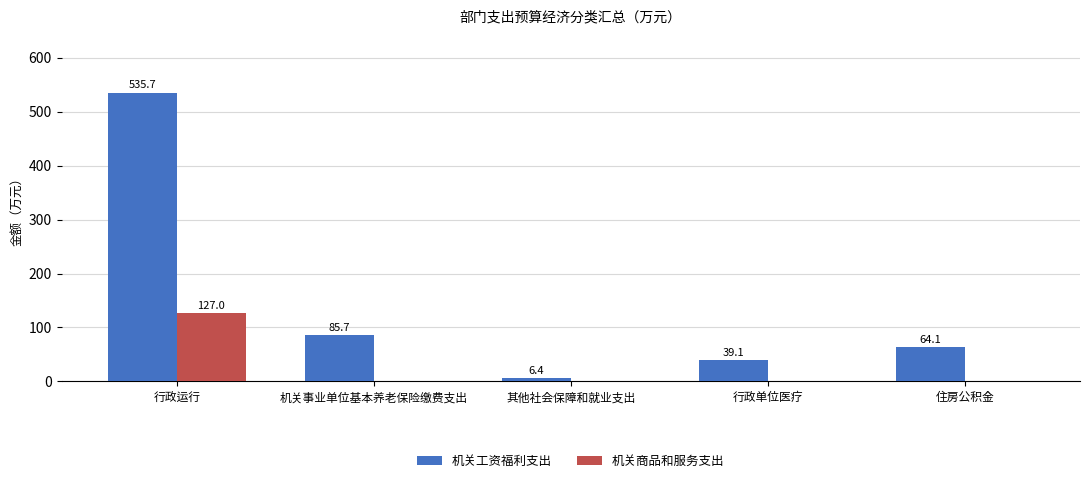

Between 其他社会保障和就业支出 and 行政单位医疗, which series saw the biggest shift?

机关工资福利支出